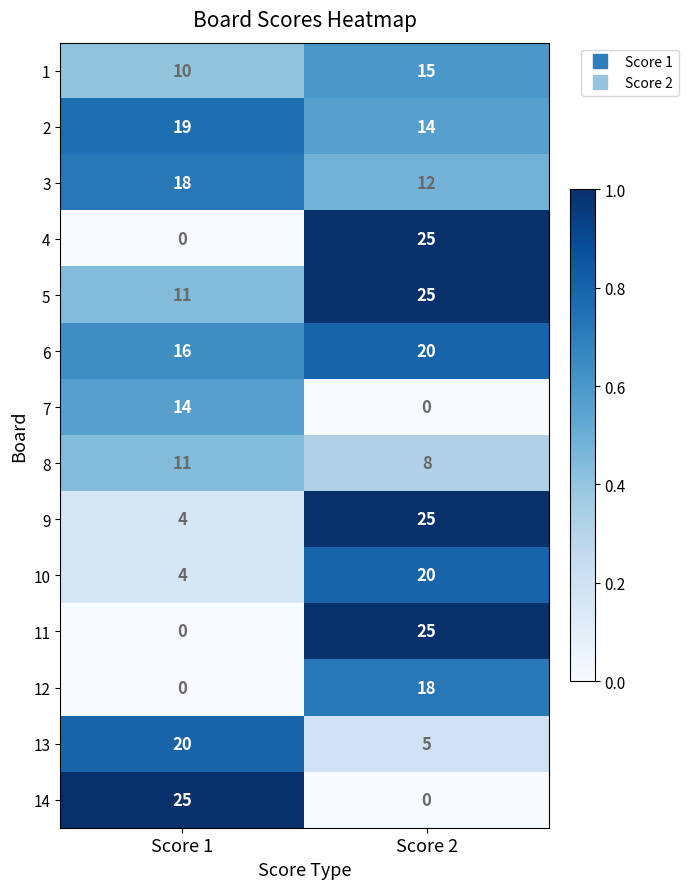

What is the approximate value of 10 at Score 2?

20